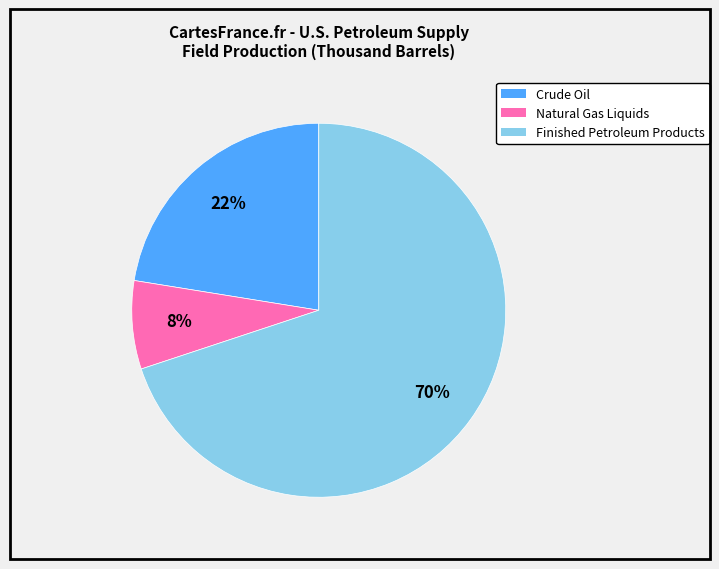

To the nearest percent, what is the difference between the largest and smallest slice percentages?

62%